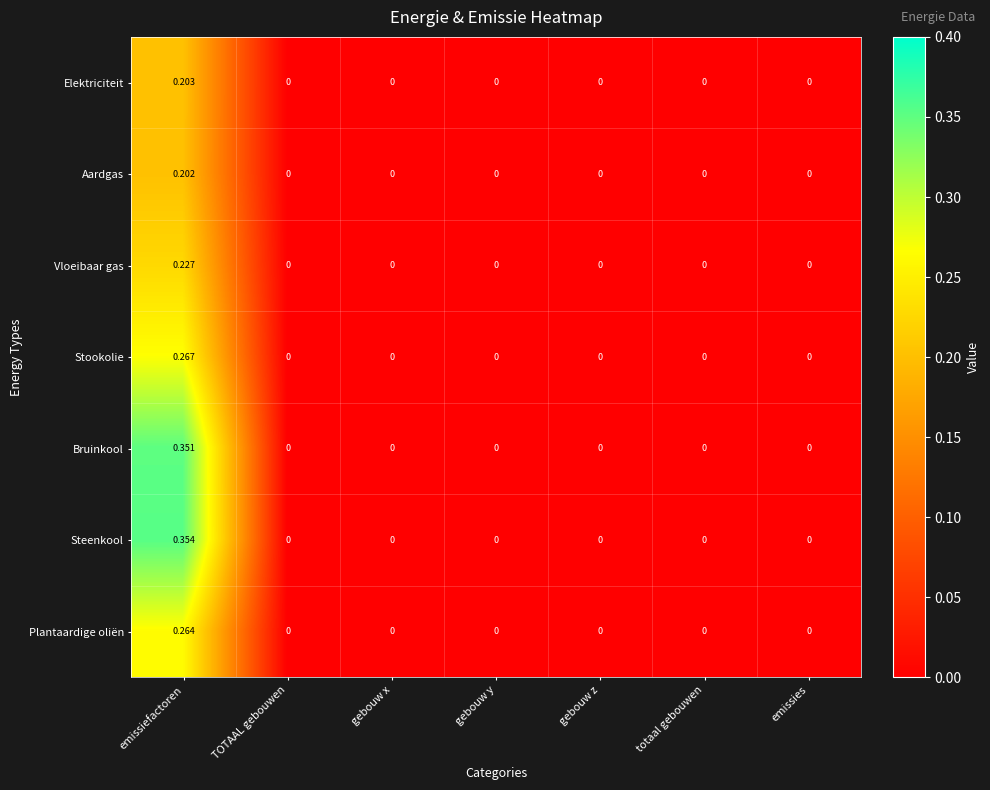

At which category is the sum across all series the highest?

emissiefactoren